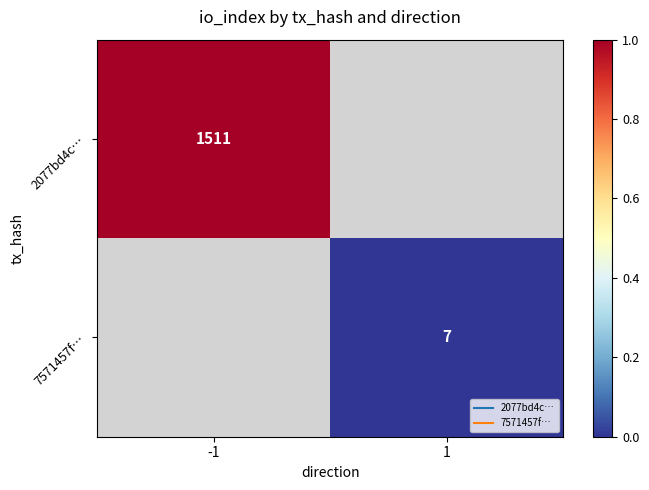

At which label is 2077bd4c… closest to 1511?

-1